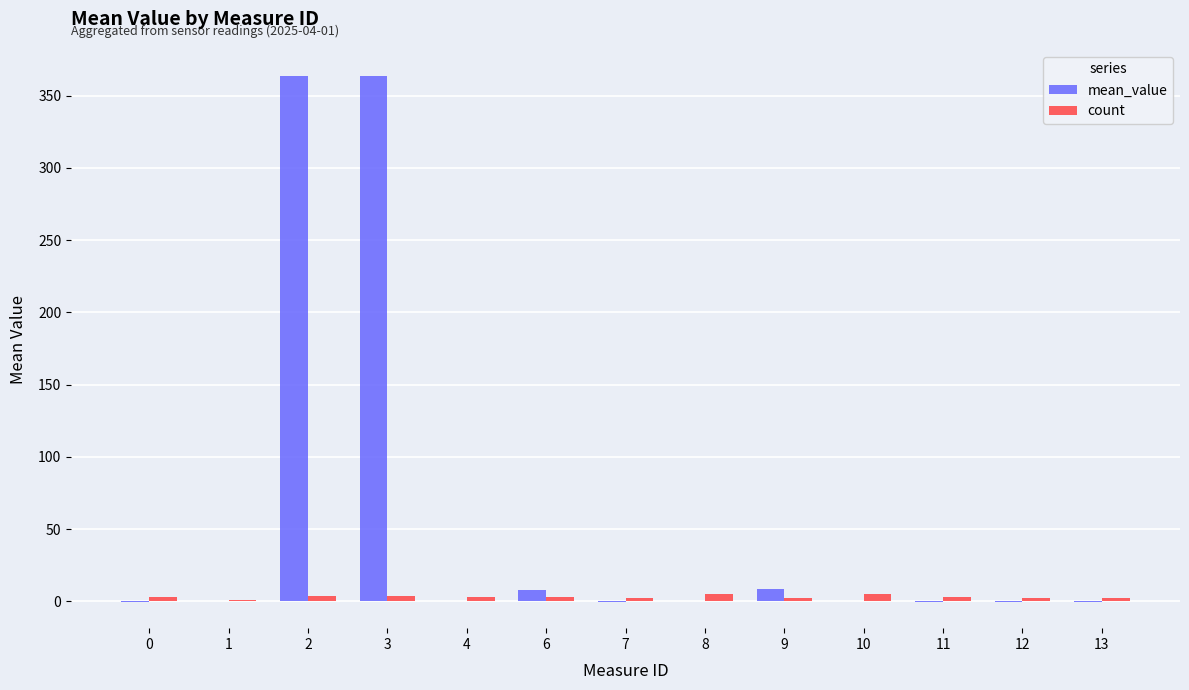

Which series has the largest total across all categories?

mean_value